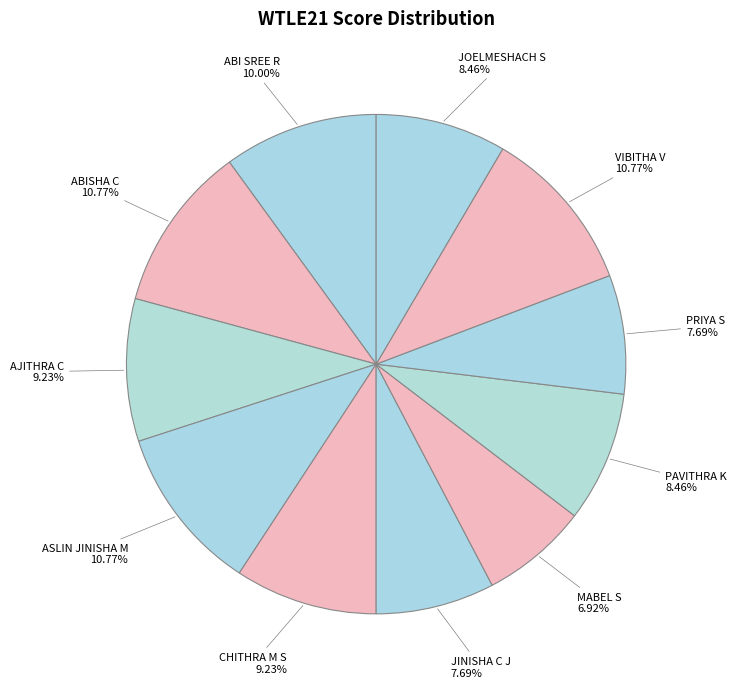

The AJITHRA C slice represents 24% of the pie. True or false?

False